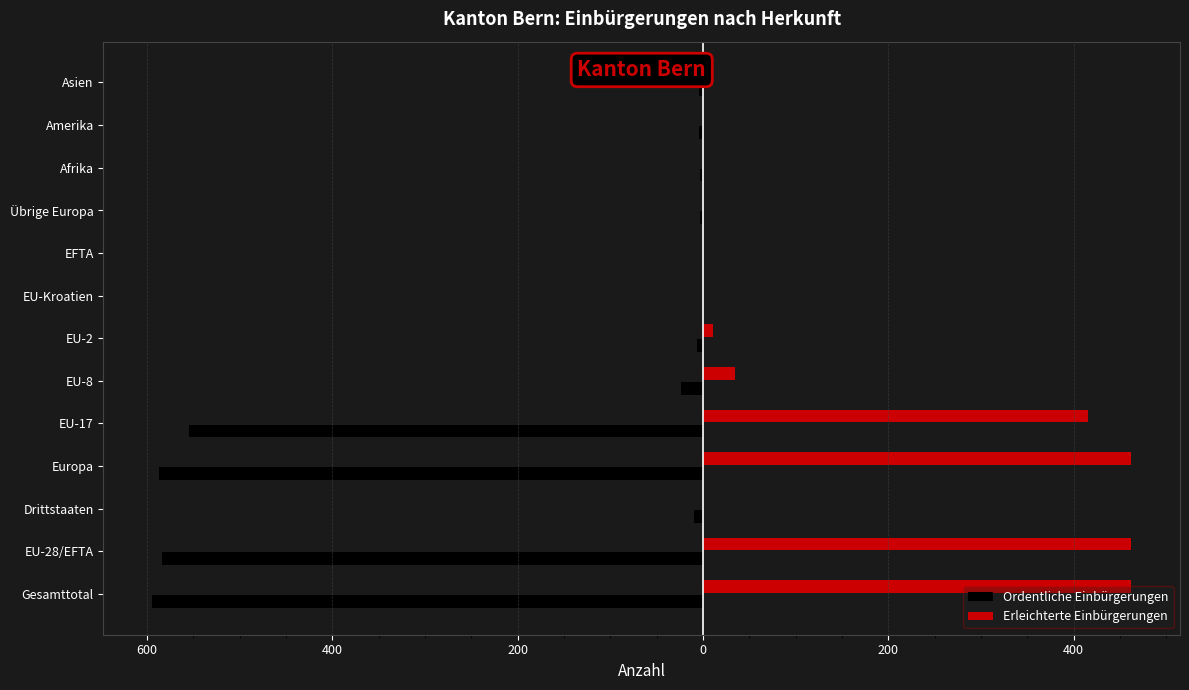

What is the maximum value shown in the chart?

462